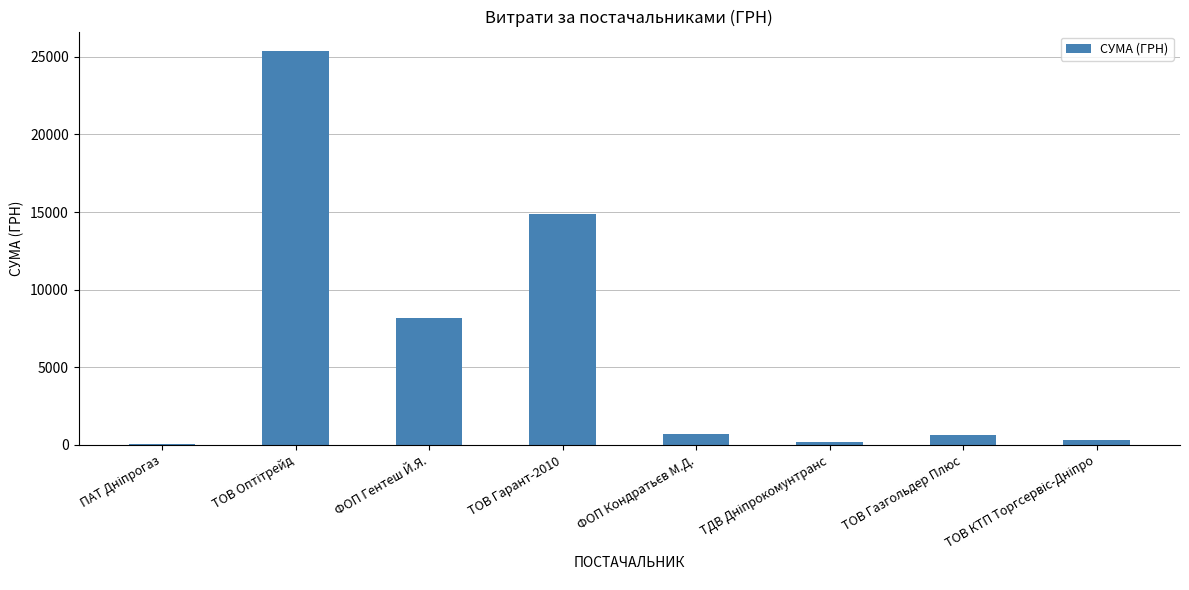

At which label is the value closest to 12718?

ТОВ Гарант-2010